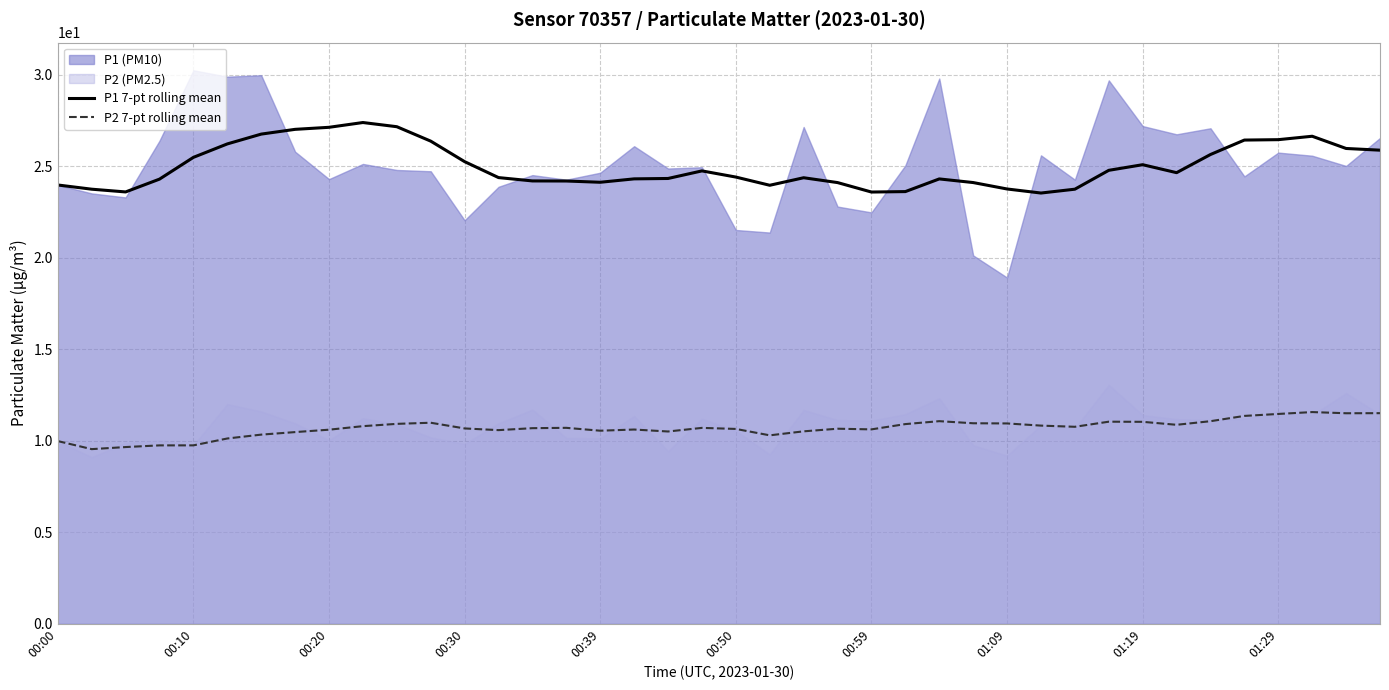

In P2 7-pt rolling mean, how many points are lower than both neighbors (excluding endpoints)?

9